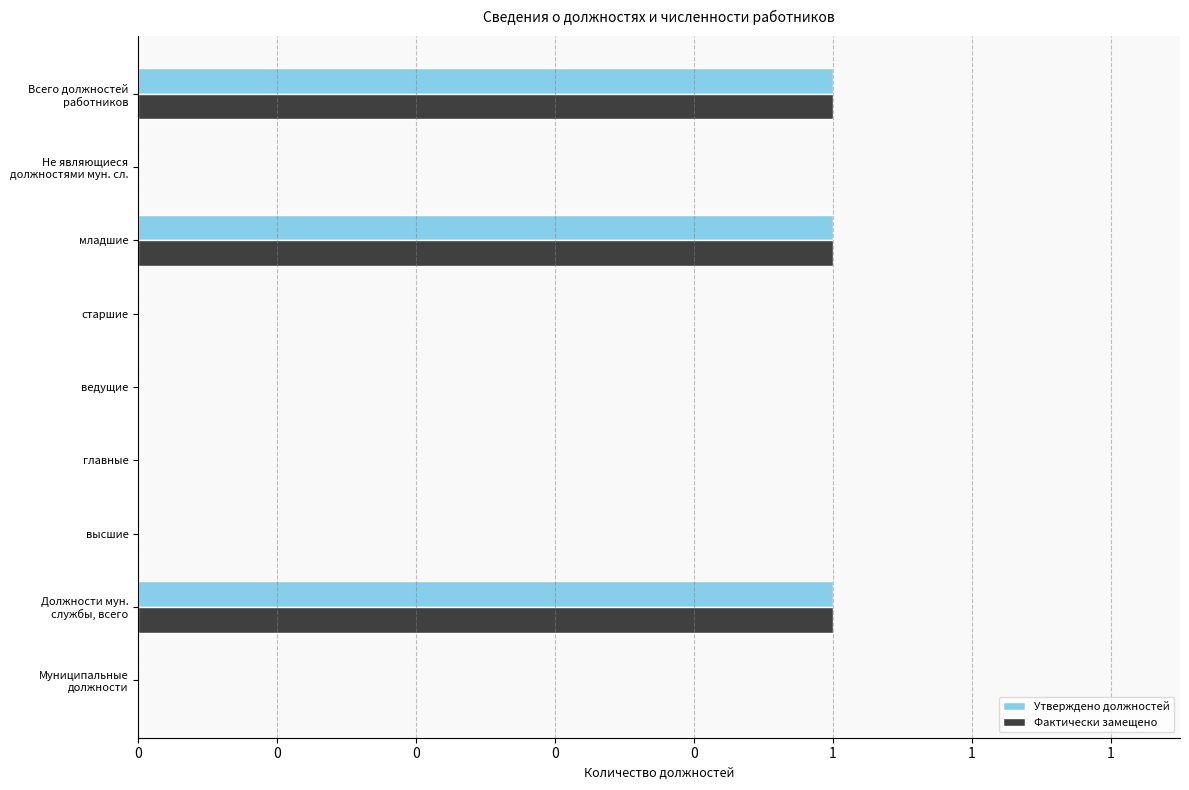

What are all the series names shown in the legend?

Утверждено должностей, Фактически замещено